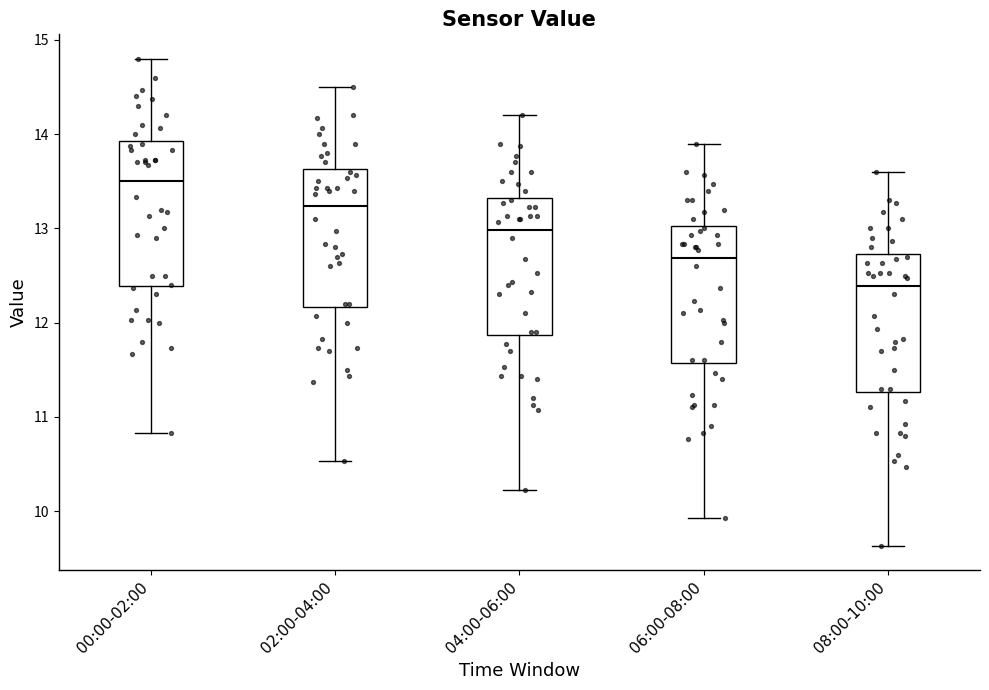

Reading left to right, transcribe this box plot: for each box, give where its median line is, the range the box spans, and where its two whiskers end, as read against the y-axis. The values are not printed on the chart, so give them approximately, as read against the axis.

00:00-02:00: median 13.5, box 12.4 to 13.9, whiskers 10.8 to 14.8
02:00-04:00: median 13.2, box 12.2 to 13.6, whiskers 10.5 to 14.5
04:00-06:00: median 13.0, box 11.9 to 13.3, whiskers 10.2 to 14.2
06:00-08:00: median 12.7, box 11.6 to 13.0, whiskers 9.9 to 13.9
08:00-10:00: median 12.4, box 11.3 to 12.7, whiskers 9.6 to 13.6